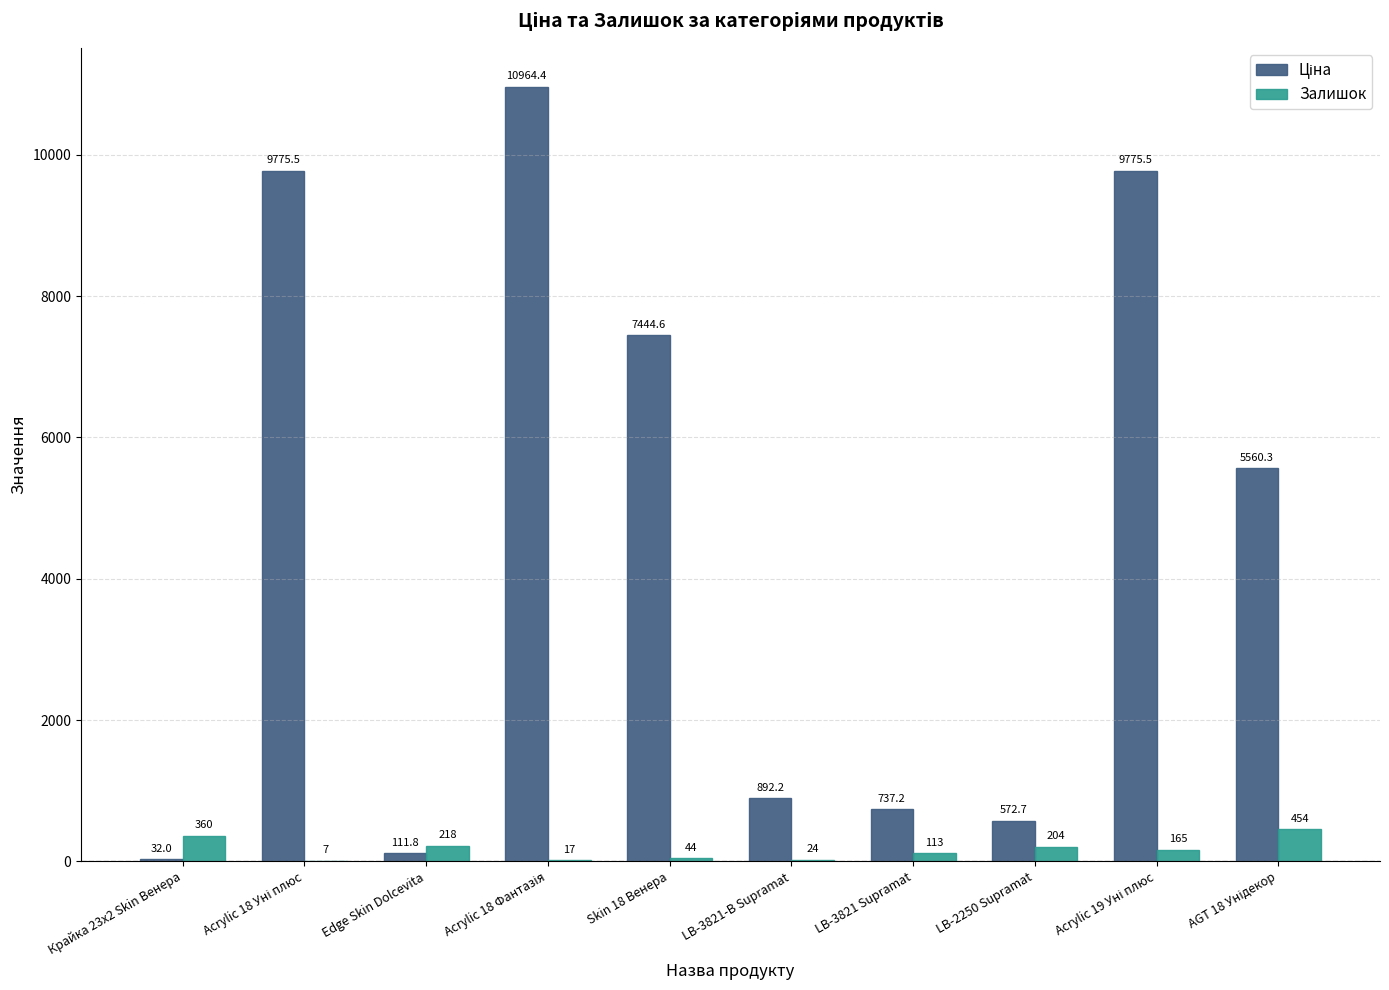

What is the maximum value shown in the chart?

10964.4